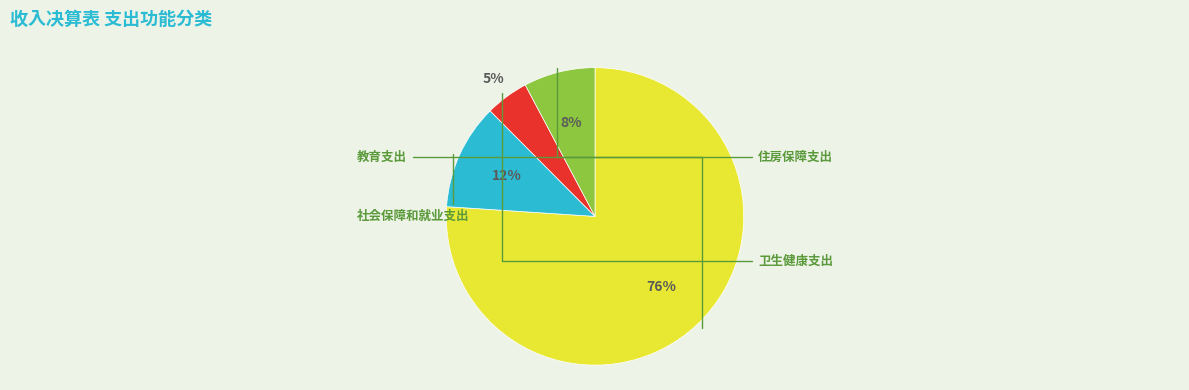

Is there any slice that represents more than half of the pie?

Yes